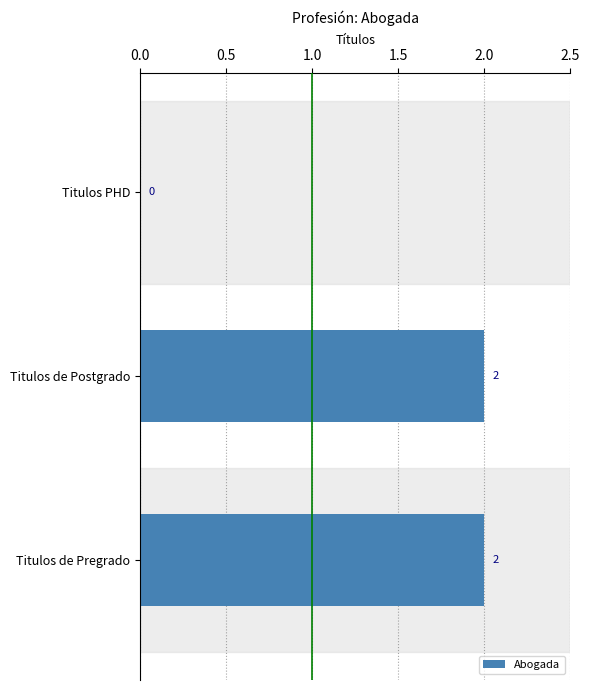

The value at Titulos PHD is 0. True or false?

True